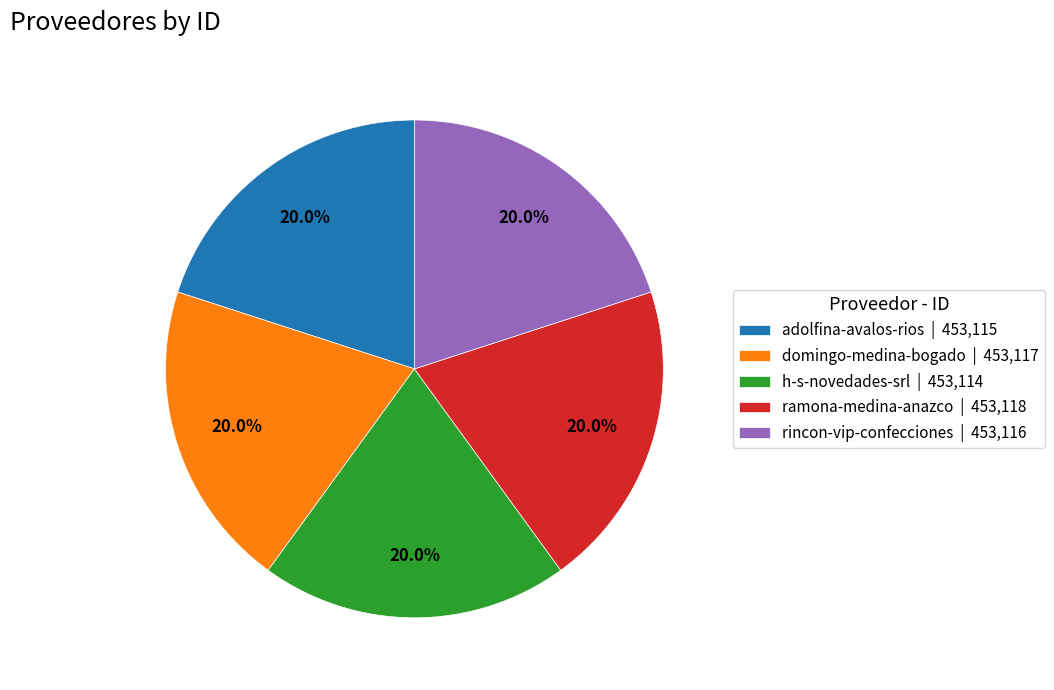

What portion of the pie excludes h-s-novedades-srl?

80.0%